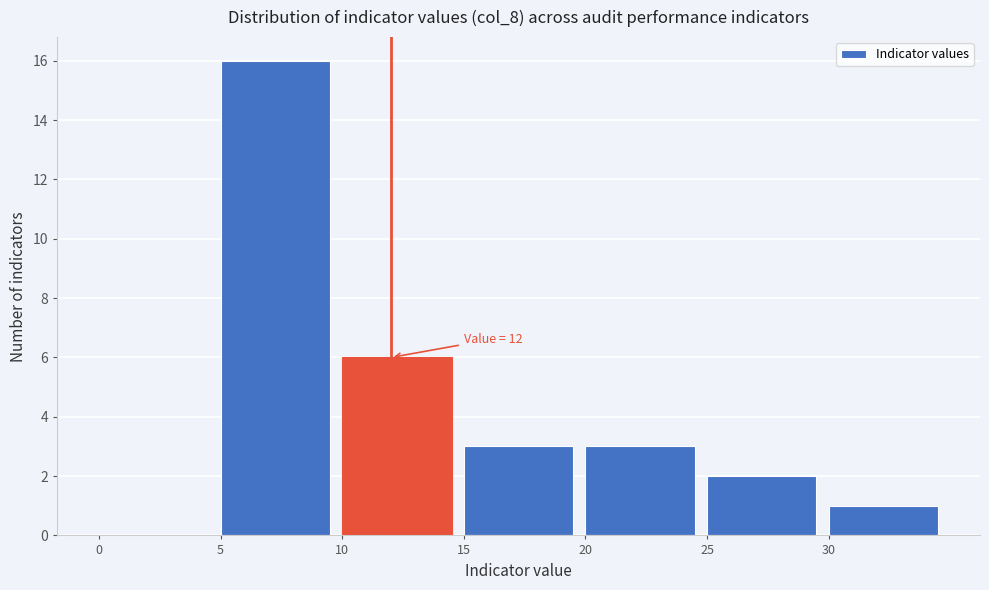

Which range on the x-axis has the tallest bar?

5 to 10